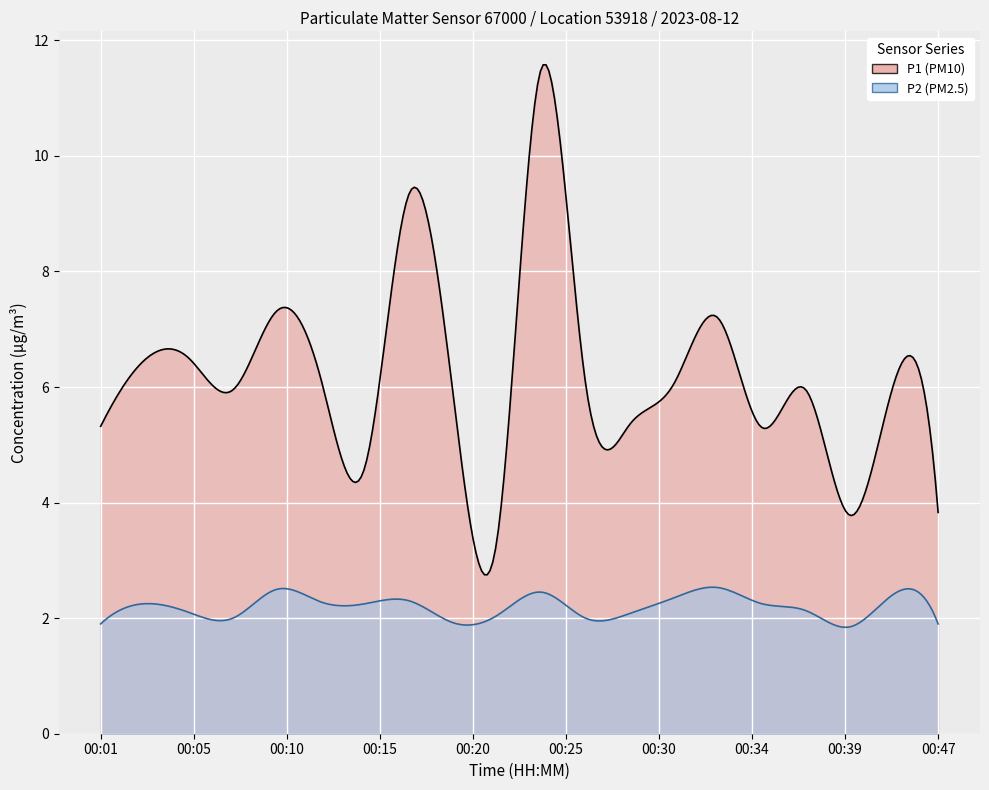

Which series has the largest total across all categories?

P1